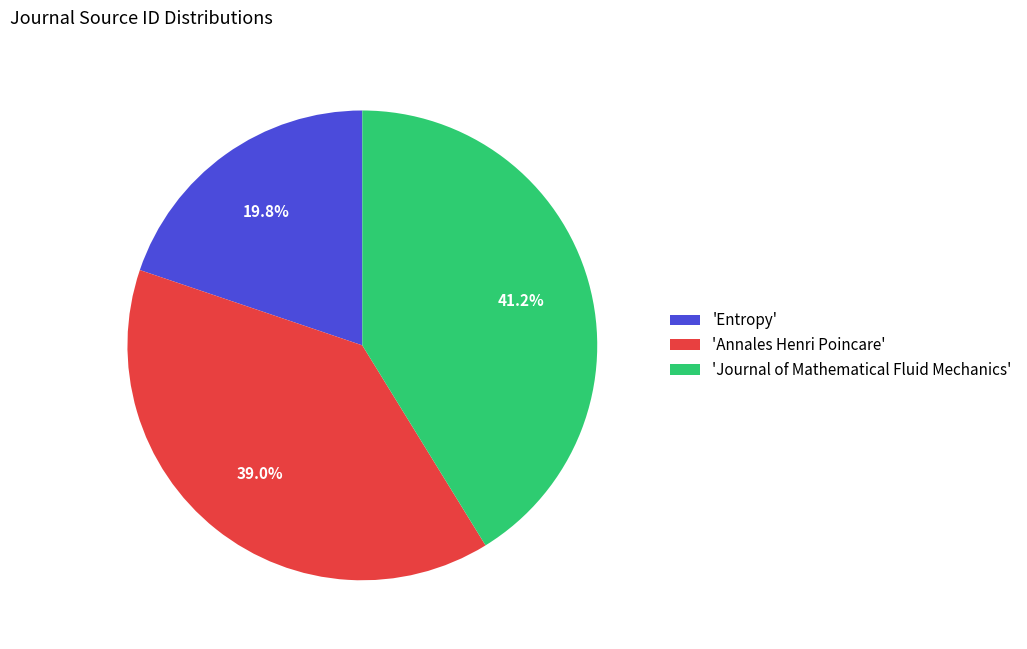

Which category has the biggest portion of the pie?

'Journal of Mathematical Fluid Mechanics'